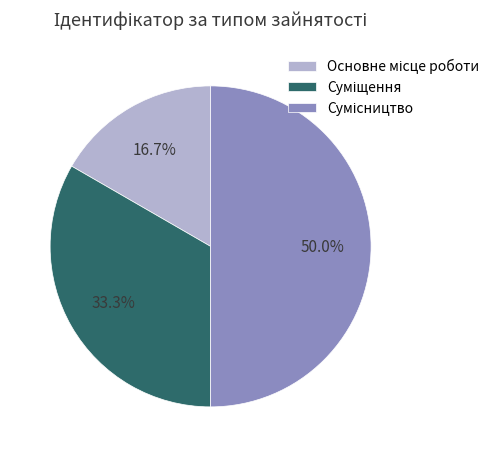

What is the smallest slice in the pie chart?

Основне місце роботи